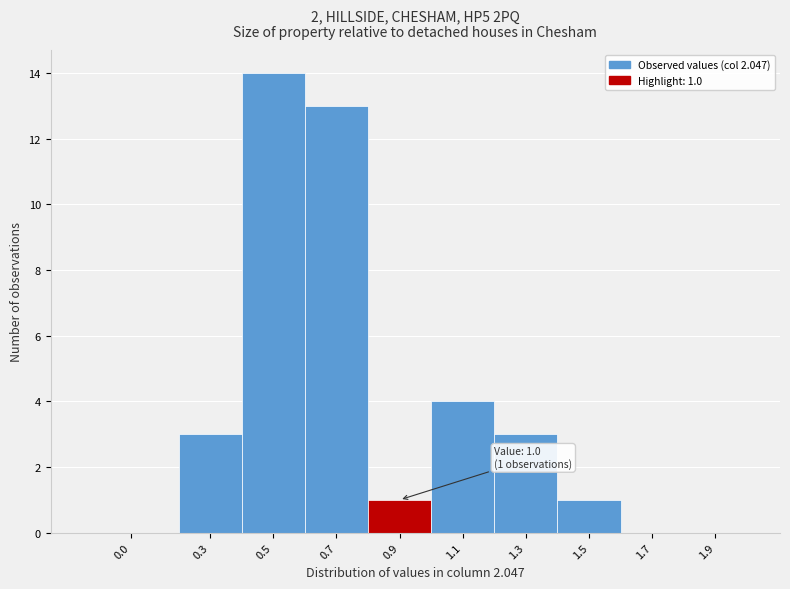

Reading left to right, extract all data points from this chart.

0.0=0	0.3=3	0.5=14	0.7=13	0.9=1	1.1=4	1.3=3	1.5=1	1.7=0	1.9=0